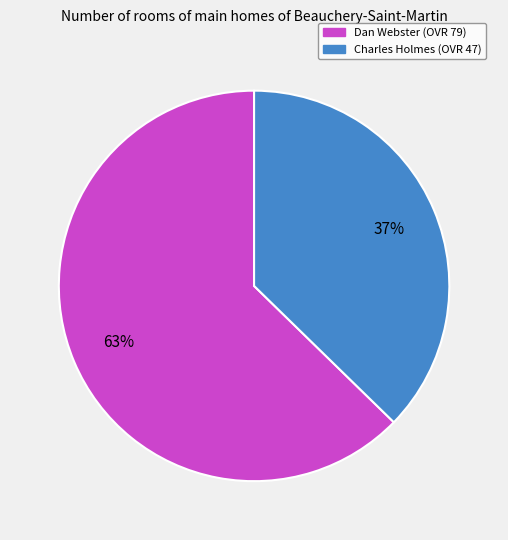

Which slice is the smallest?

Charles